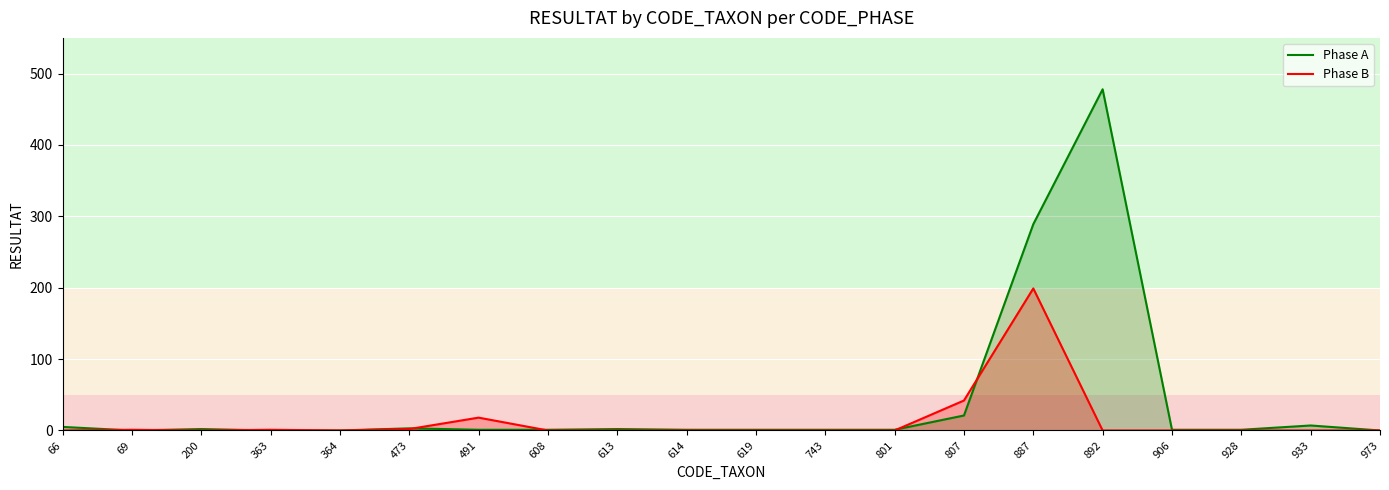

What is the sum of the Phase A values at 973 and 614?

1